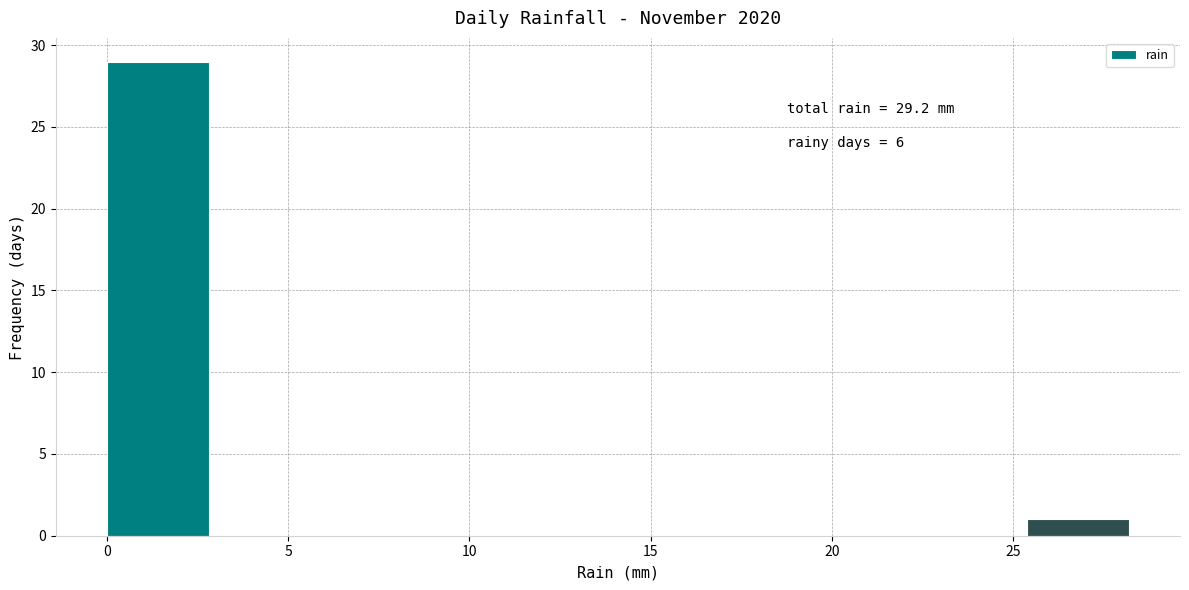

Over which range of the x-axis is the bar tallest?

0.0 to 3.0